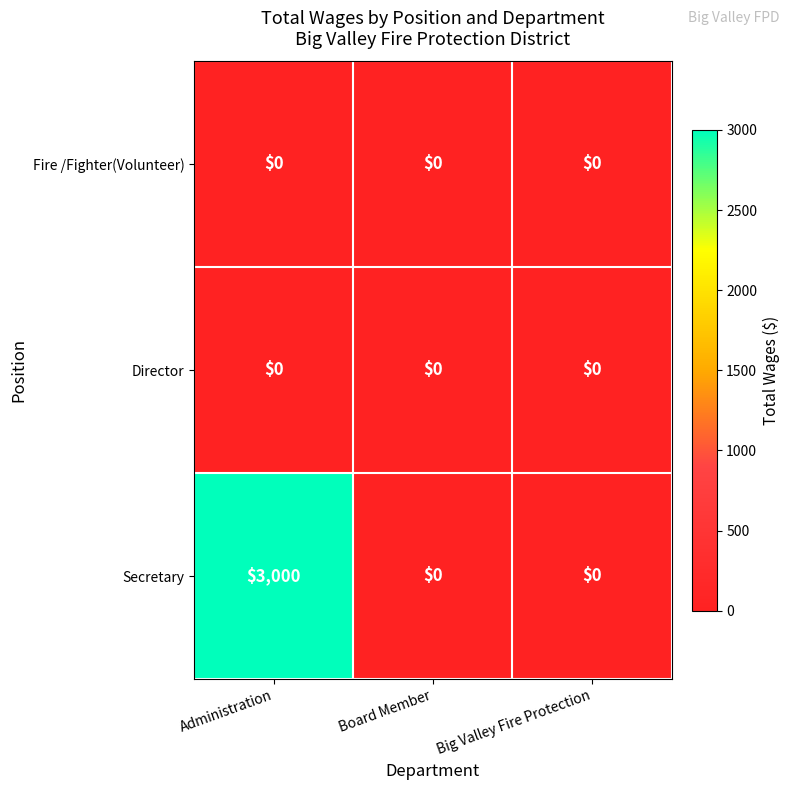

What is the sum of all Secretary values?

3000